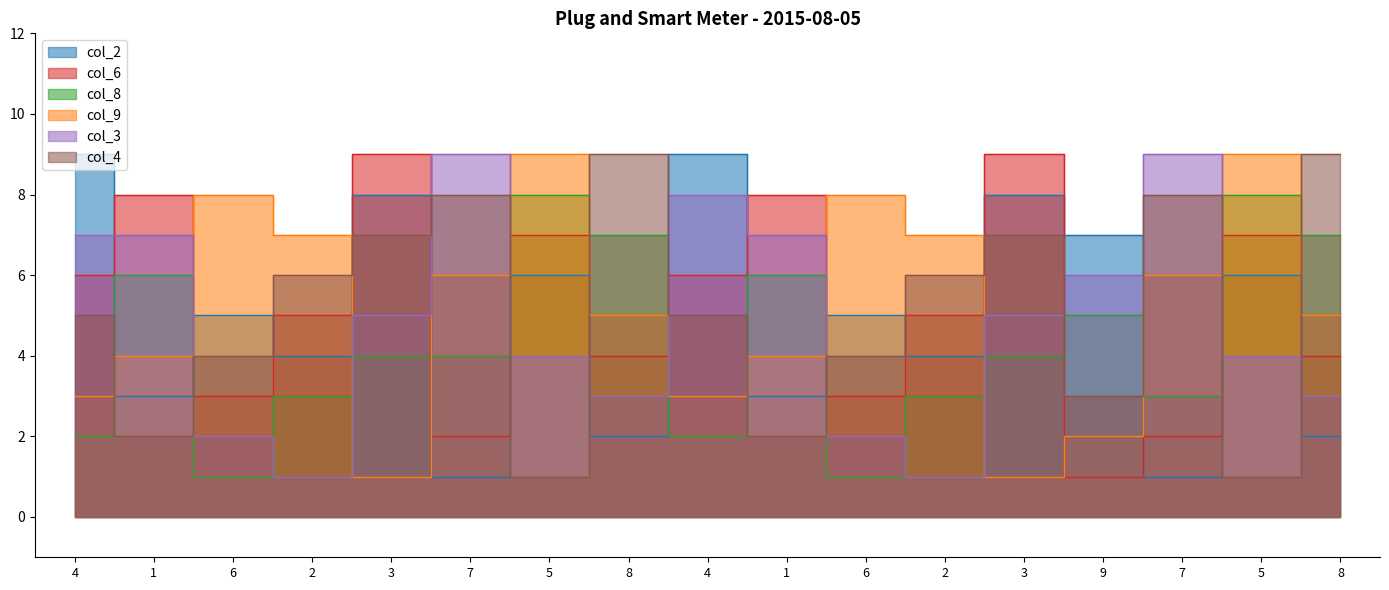

How many data points in col_9 are above 5?

8